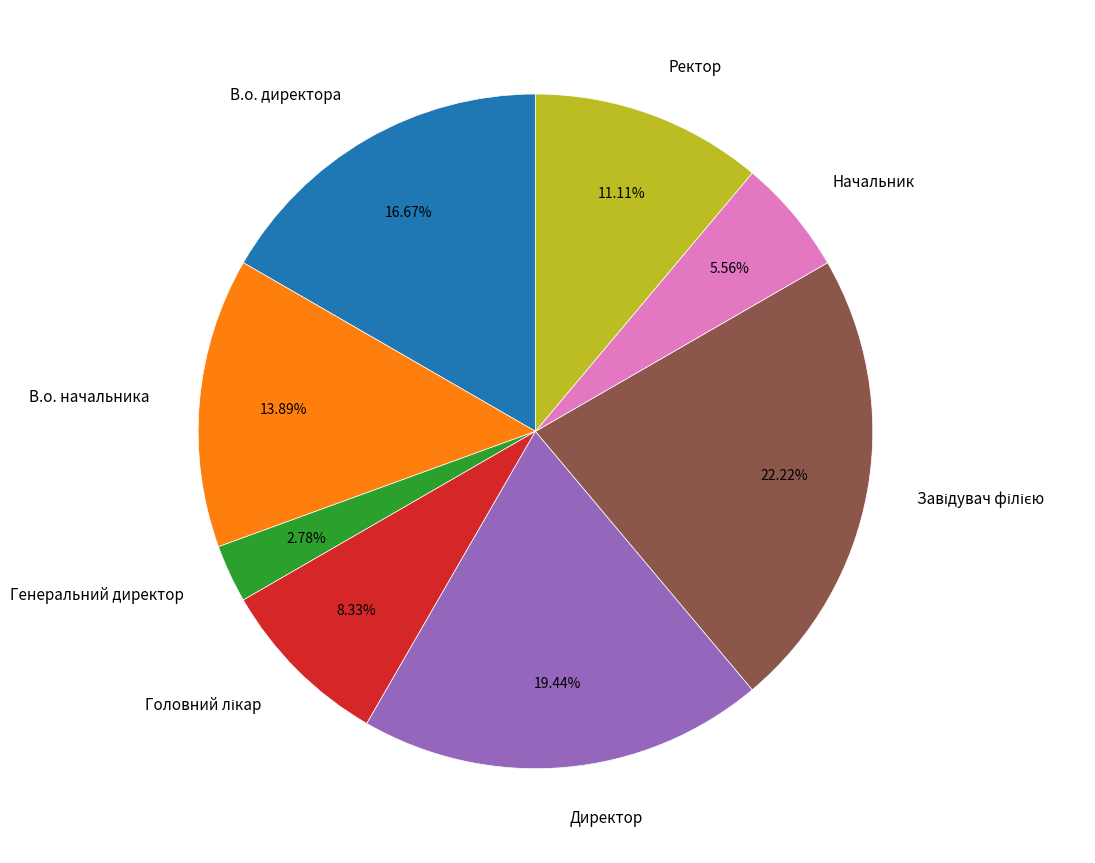

How many slices are in this pie chart?

8